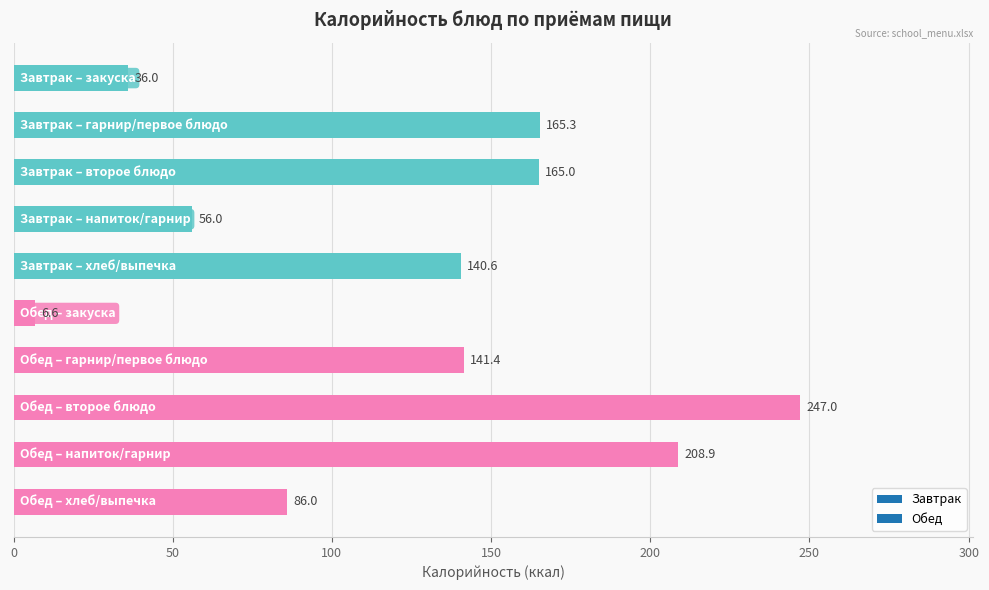

What is the difference between the second highest and second lowest values?

172.9